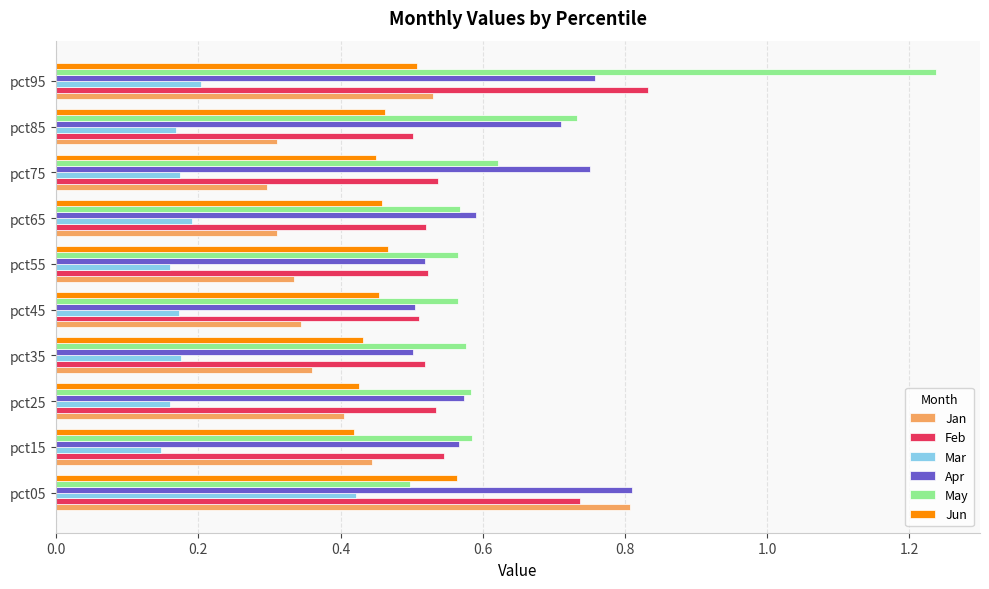

Which series has the widest spread of values?

May